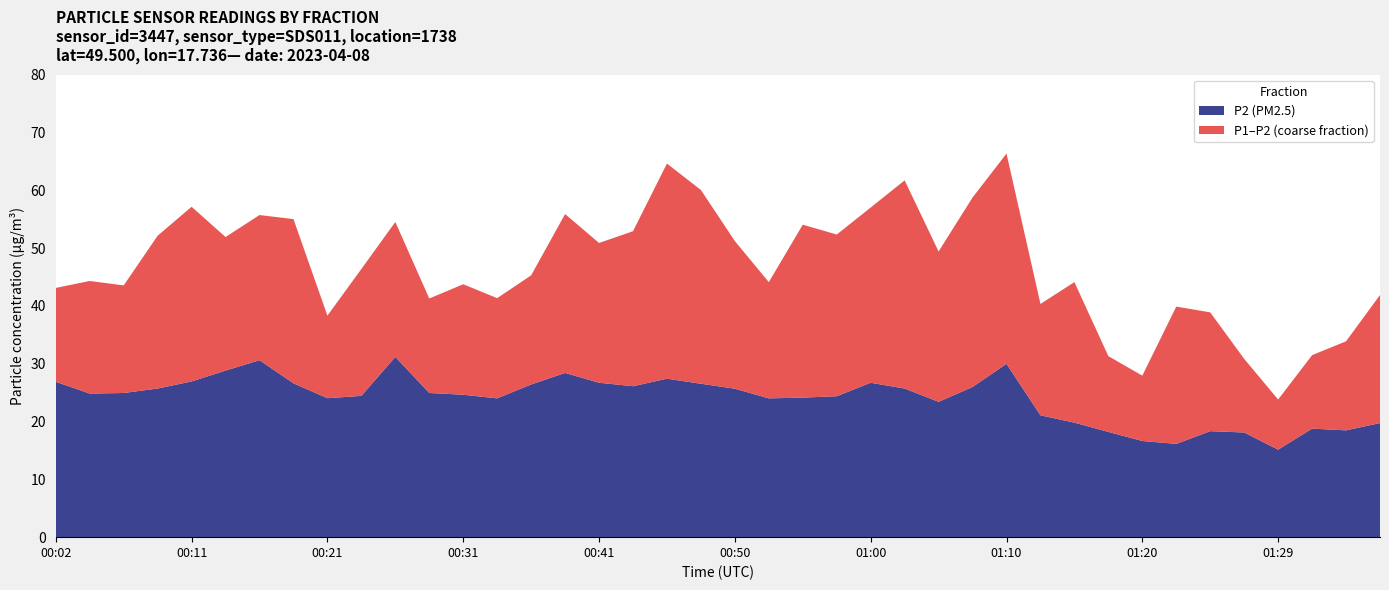

The P2 (PM2.5) series shows 45.4 at 00:41. True or false?

False